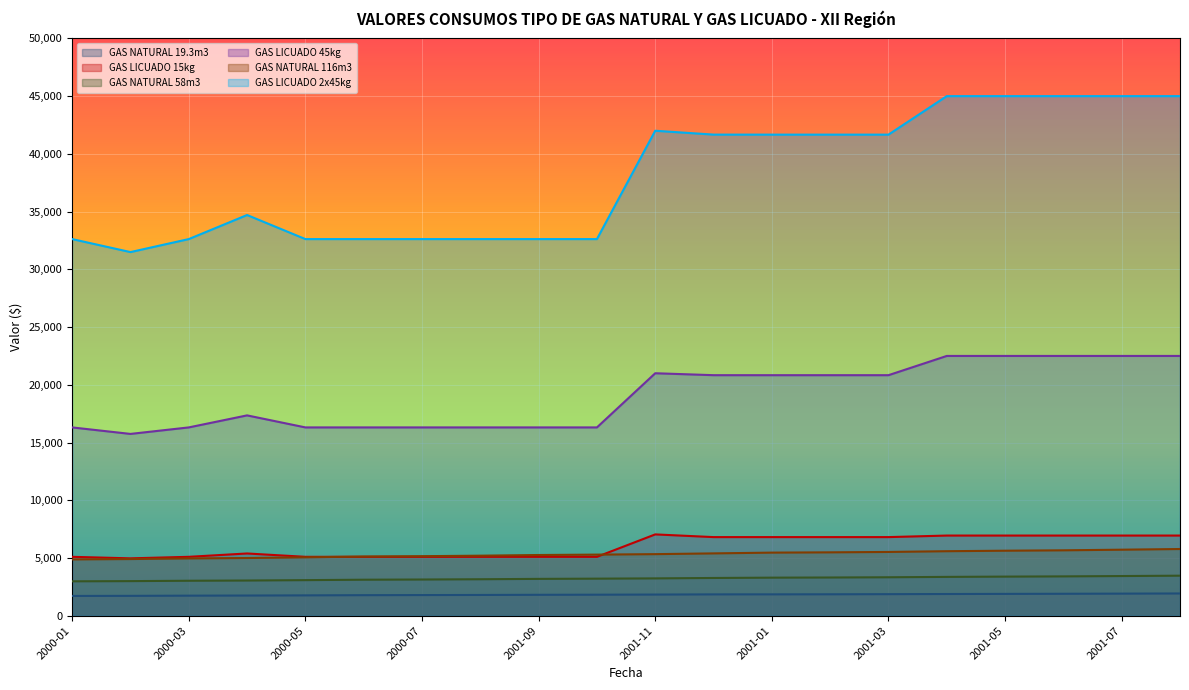

Where is the first local maximum for GAS LICUADO 2x45kg?

2000-04